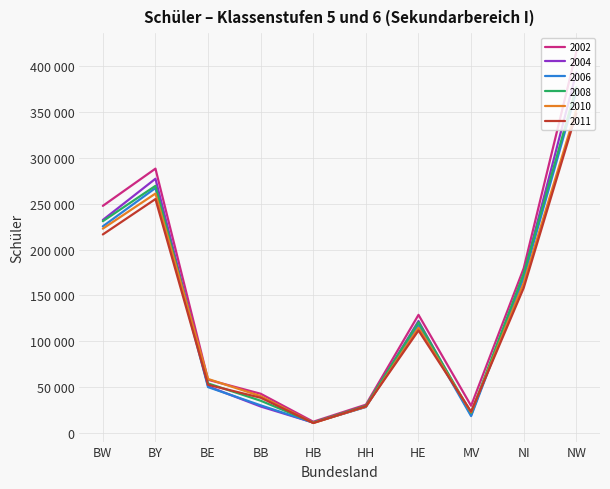

What is the maximum value shown in the chart?

415395